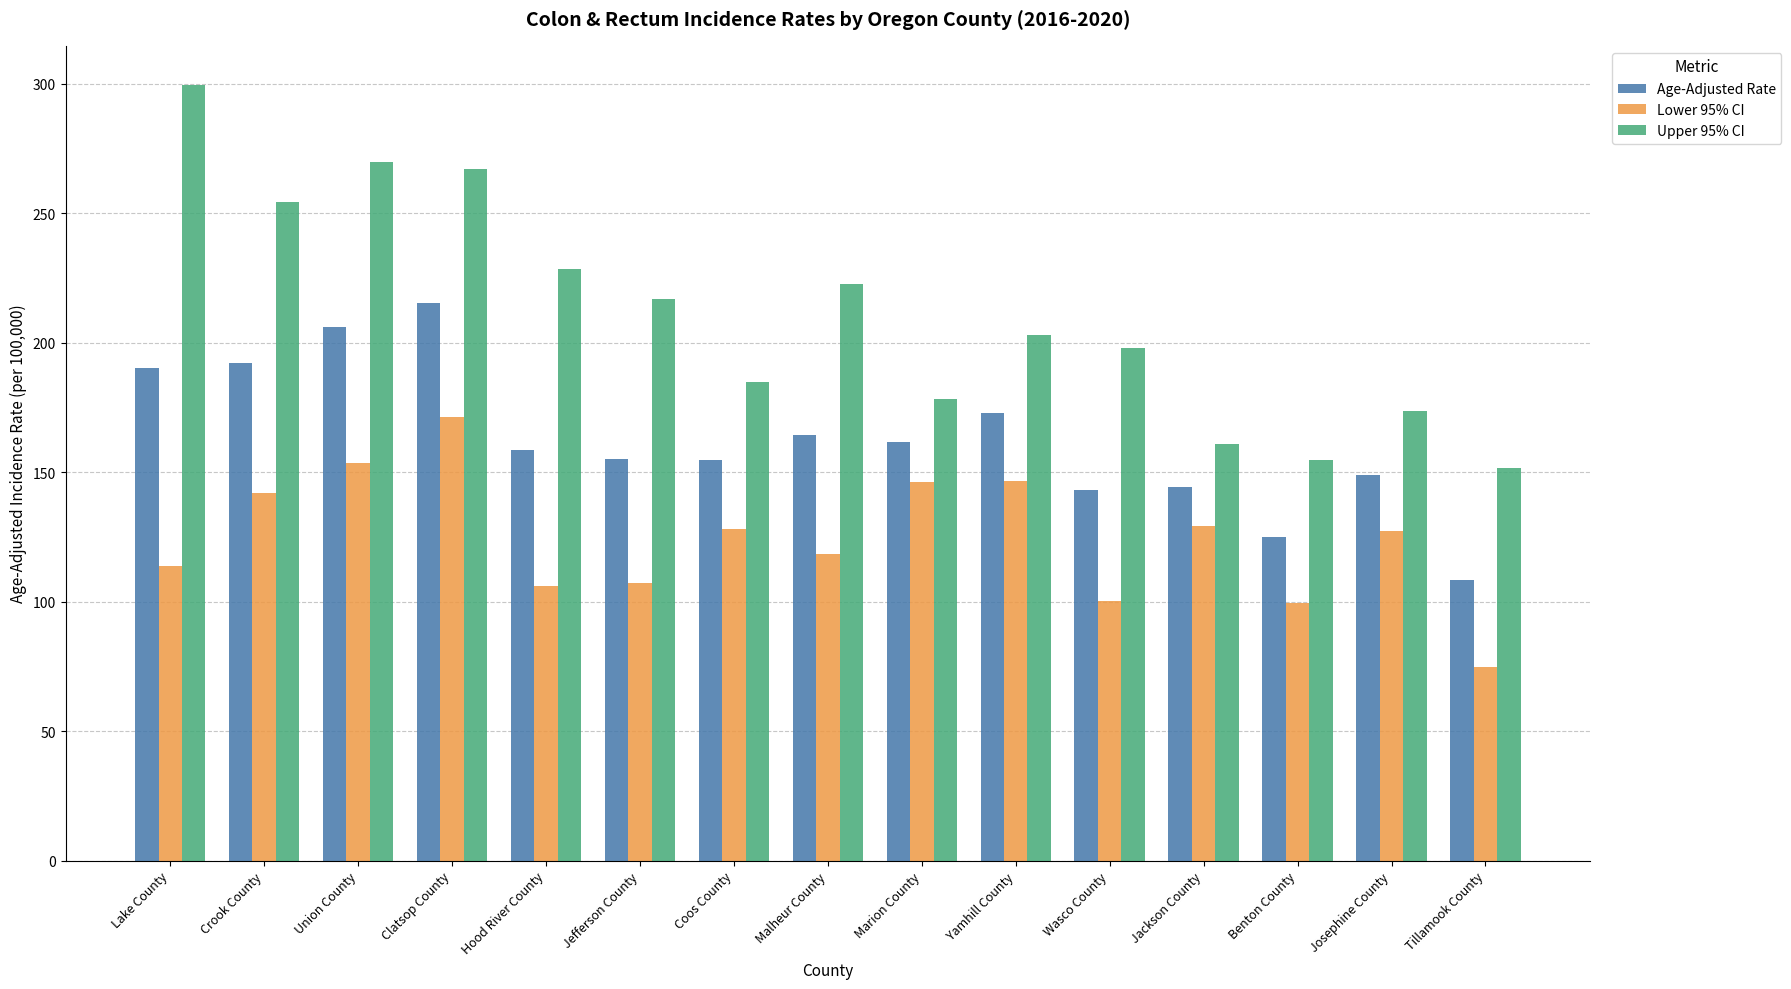

What is the sum of all Age-Adjusted Rate values?

2440.8